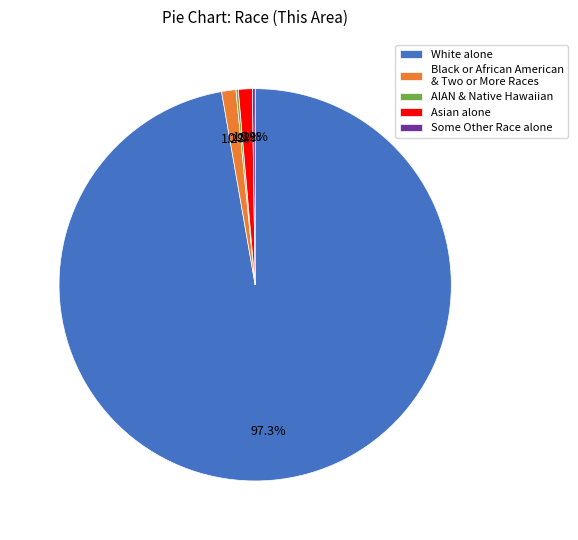

To the nearest percent, what is the average slice percentage?

20%